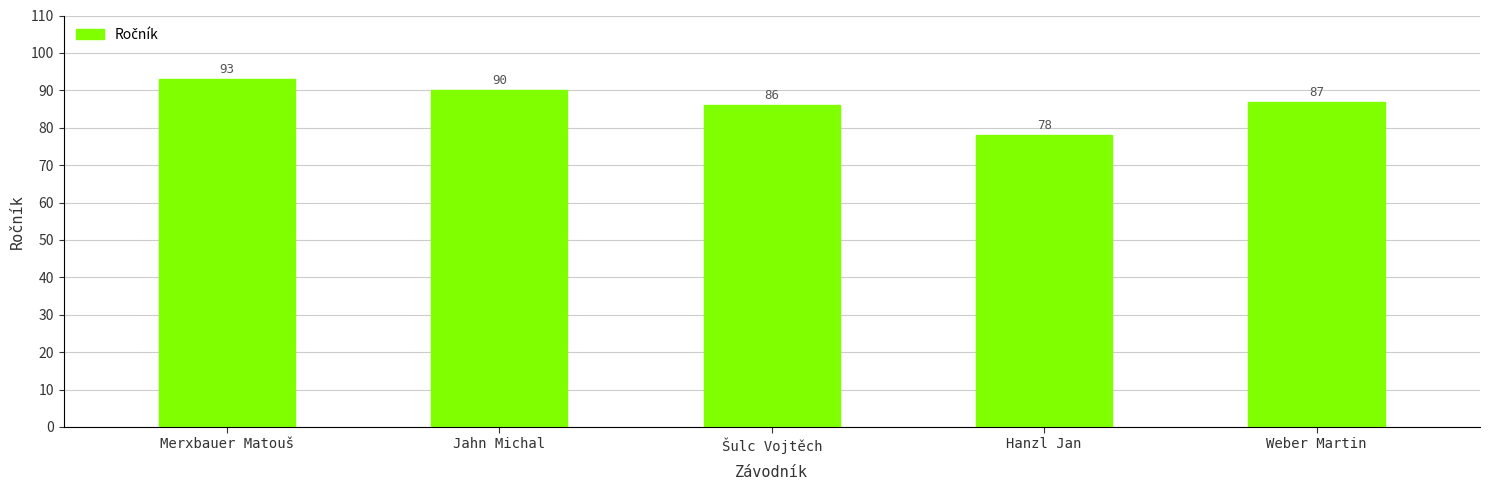

Count the number of data series in this chart.

1